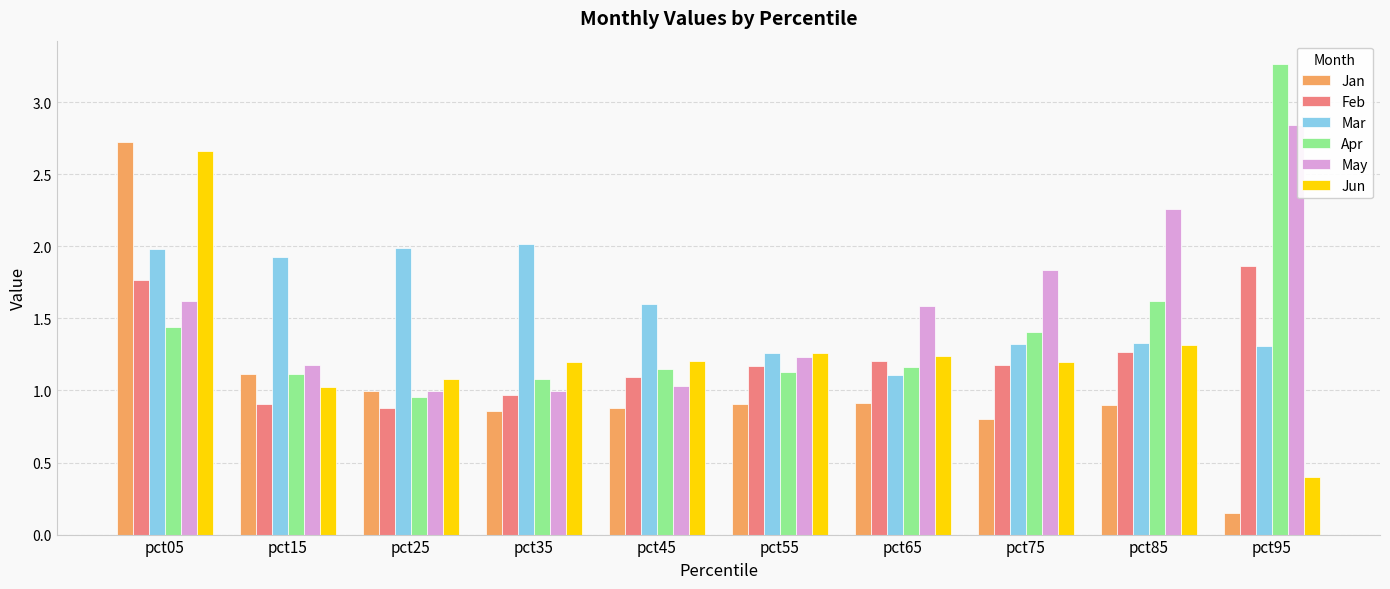

How many groups of bars are there?

10